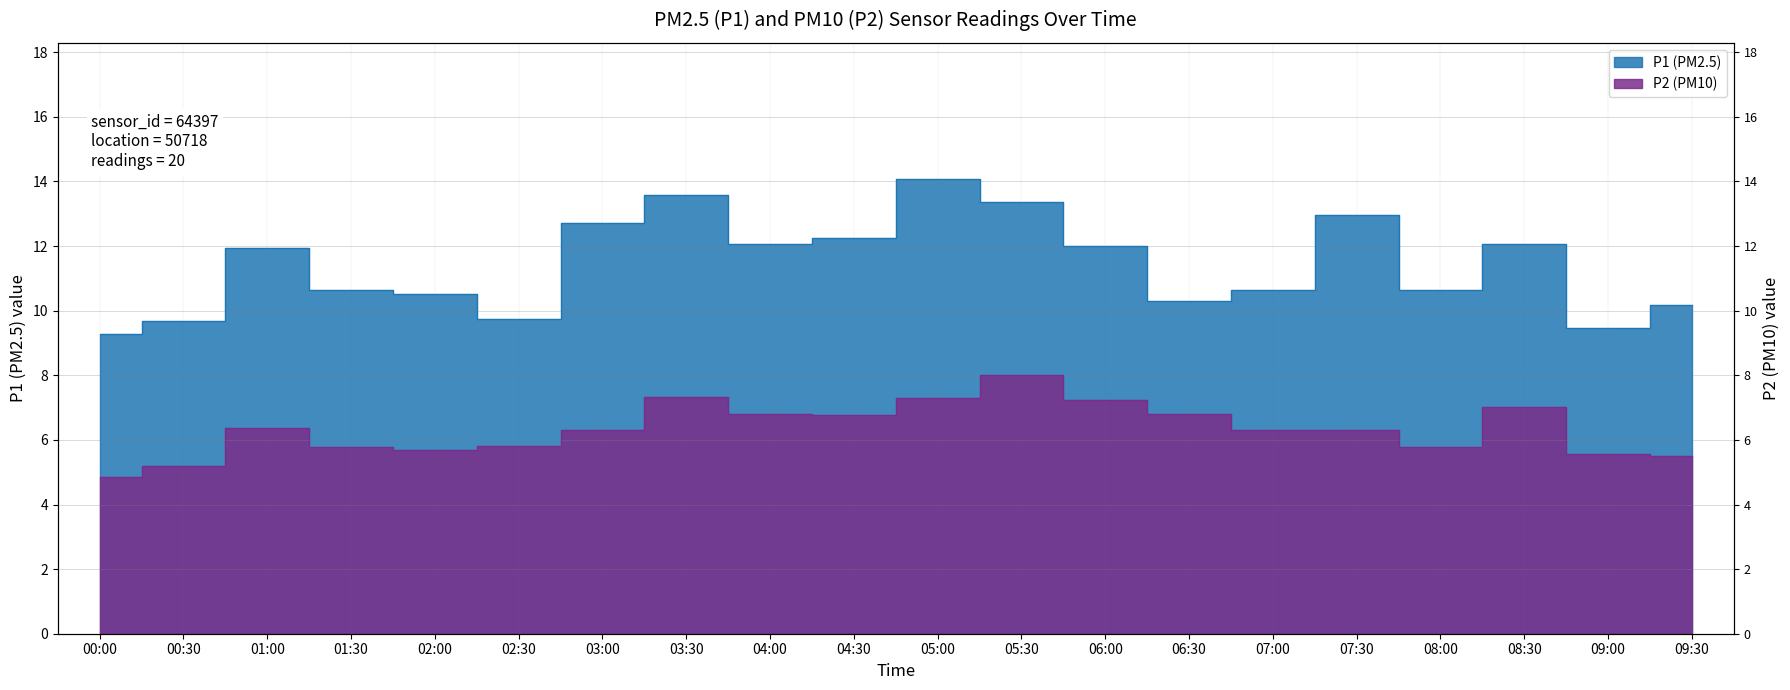

Which series changed the most between 05:00 and 06:30?

P1